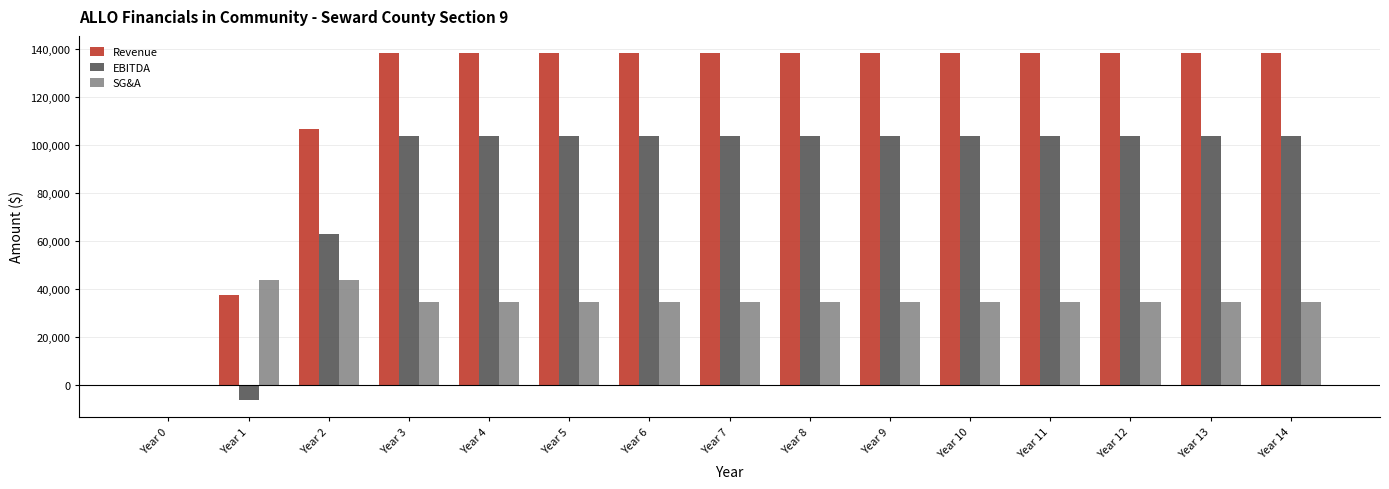

What is the sum of all Revenue values?

1802880